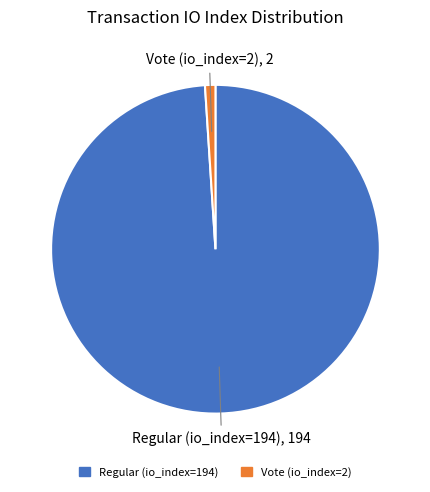

Which slice is the largest?

Regular (io_index=194)